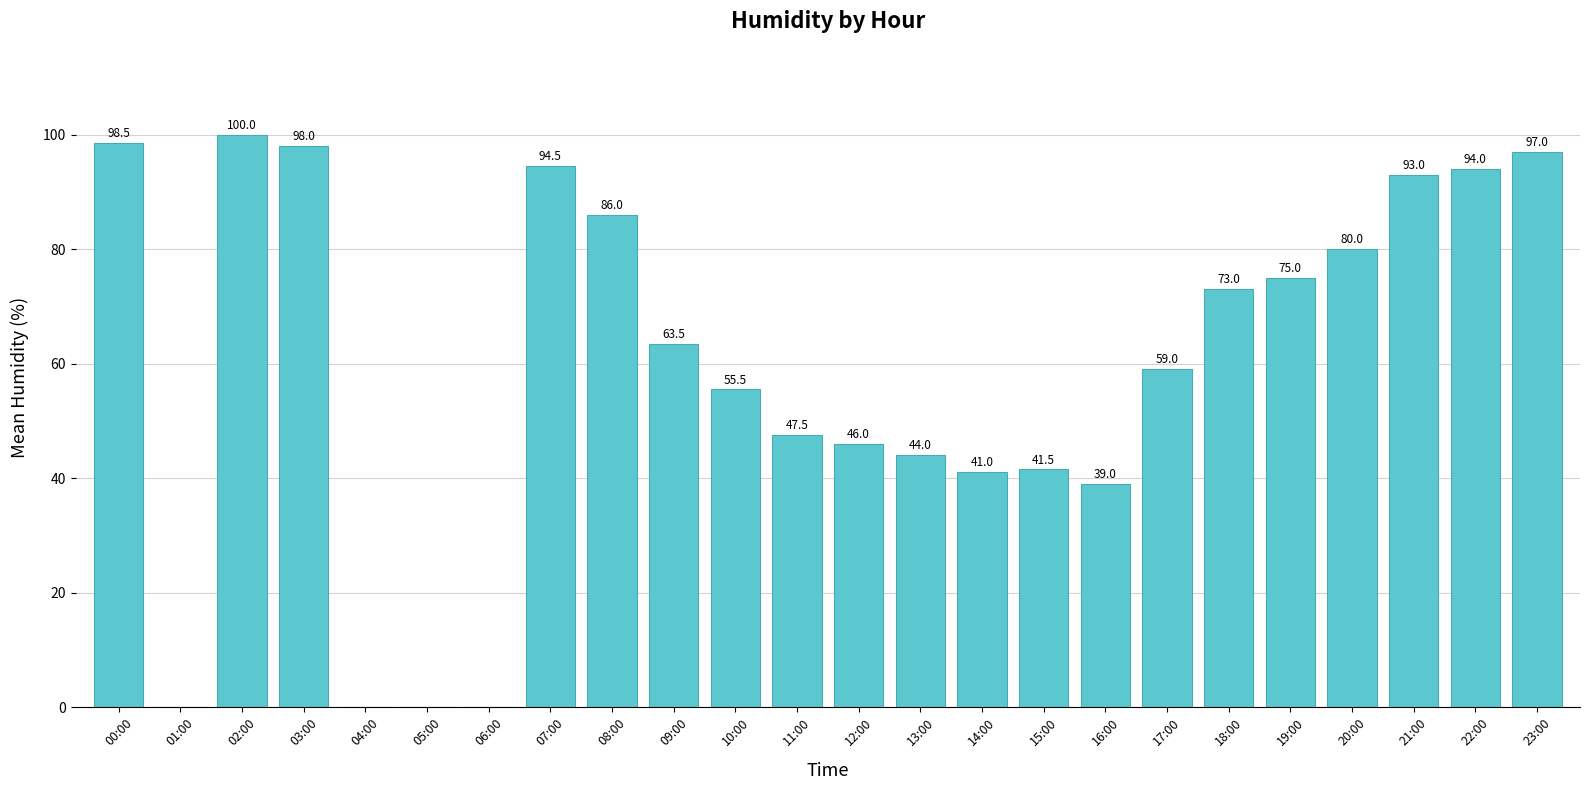

What is the change in value from 12:00 to 21:00?

+47.0